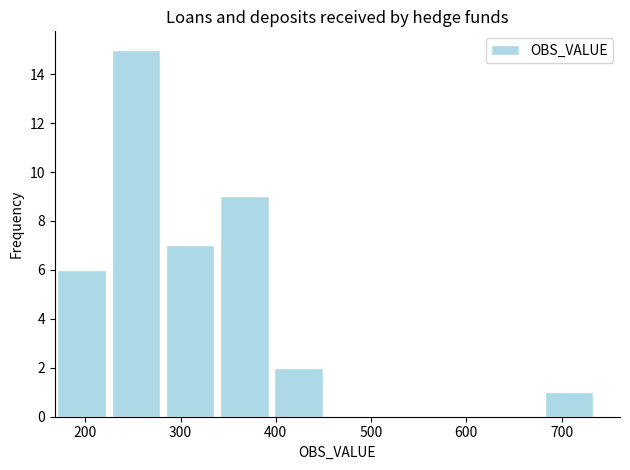

What is the height of the bar covering 280 to 340 on the x-axis? Neither the bar edges nor the heights are printed on the chart, so give them approximately, as read against the axes.

7